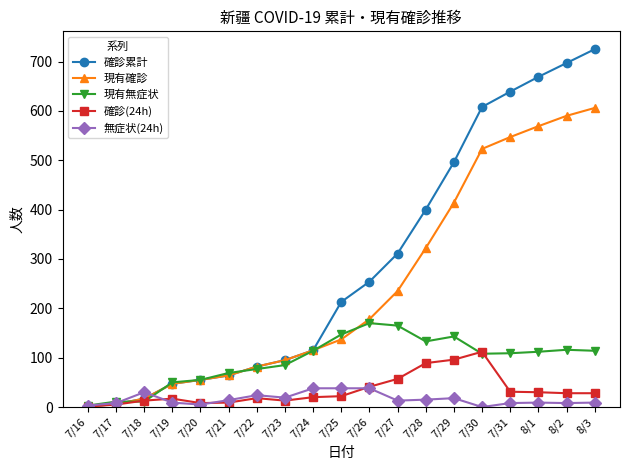

What is the difference between the 現有無症状 values at 7/28 and 7/17?

122